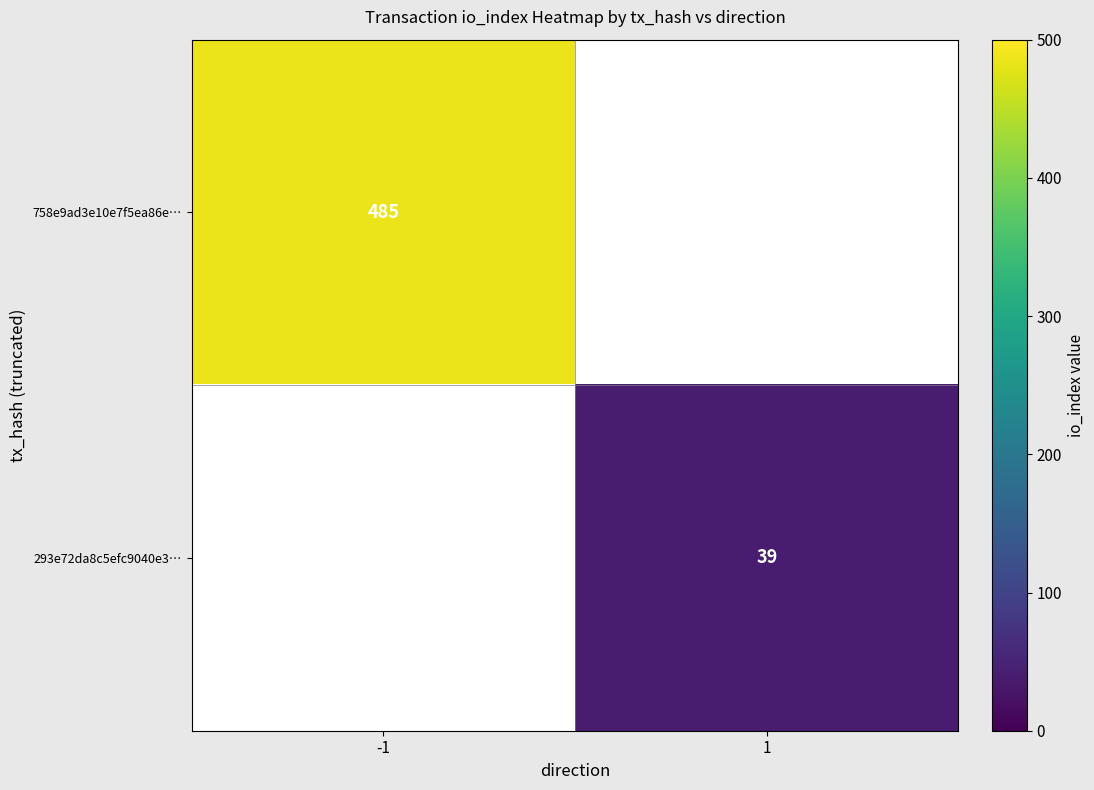

The 758e9ad3e10e7f5ea86e… series shows 302 at -1. True or false?

False